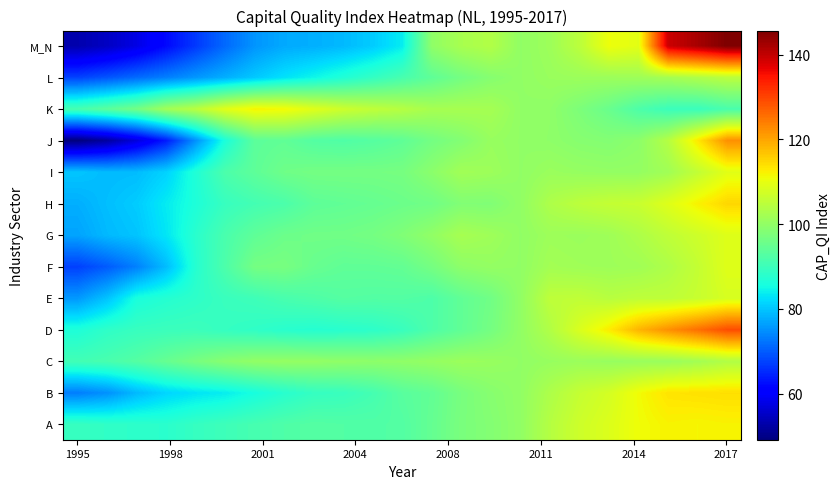

At how many categories does at least one series exceed 80?

23